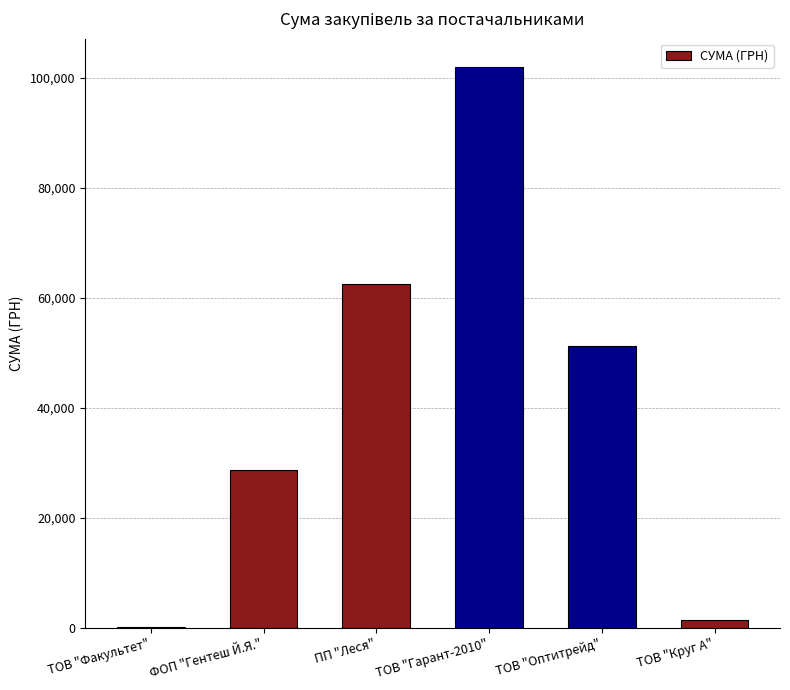

Which has a higher value, ТОВ "Факультет" or ТОВ "Гарант-2010"?

ТОВ "Гарант-2010"